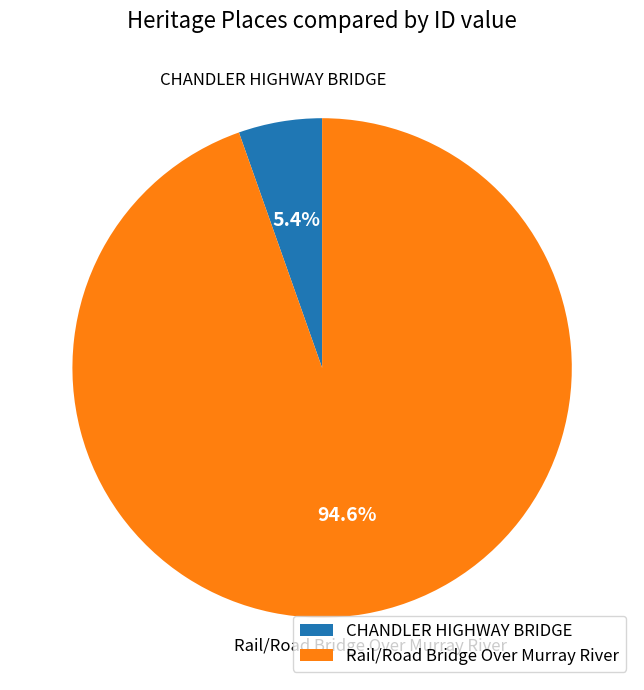

To the nearest percent, what percentage of the pie is CHANDLER HIGHWAY BRIDGE?

5%